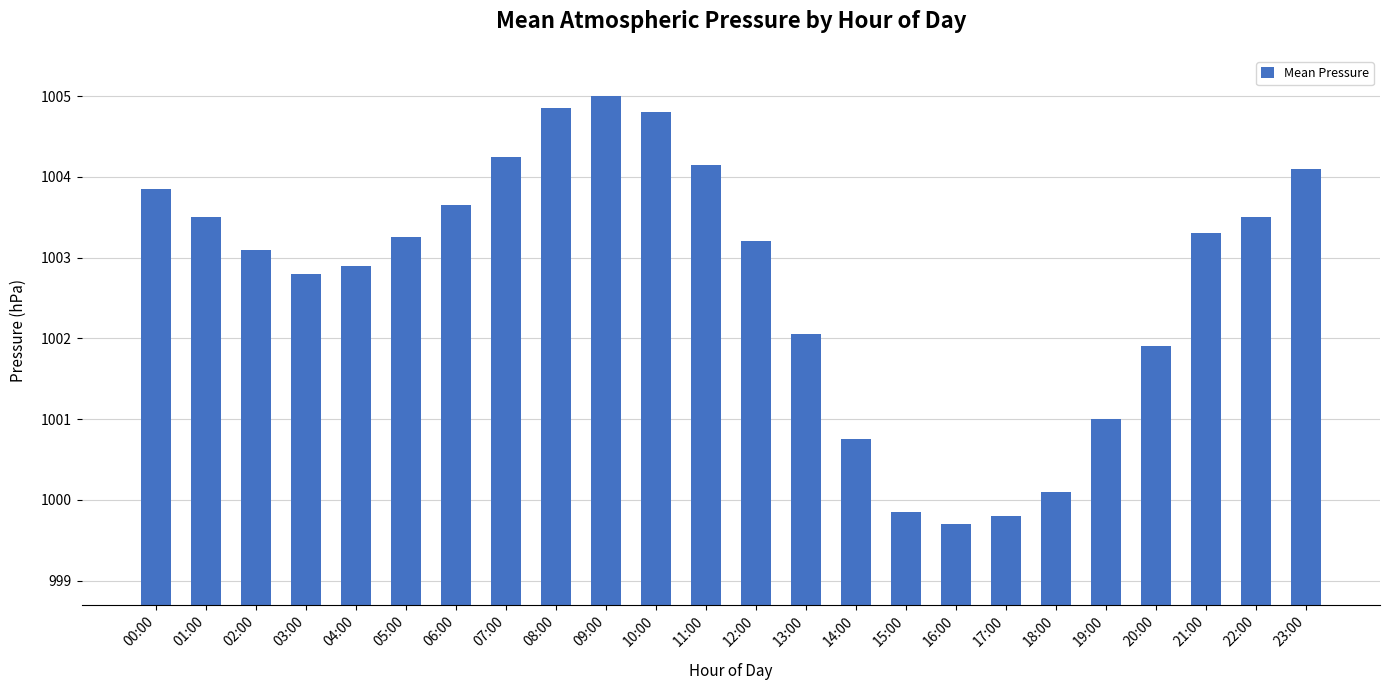

What is the ratio of the value at 09:00 to the value at 15:00?

1.0